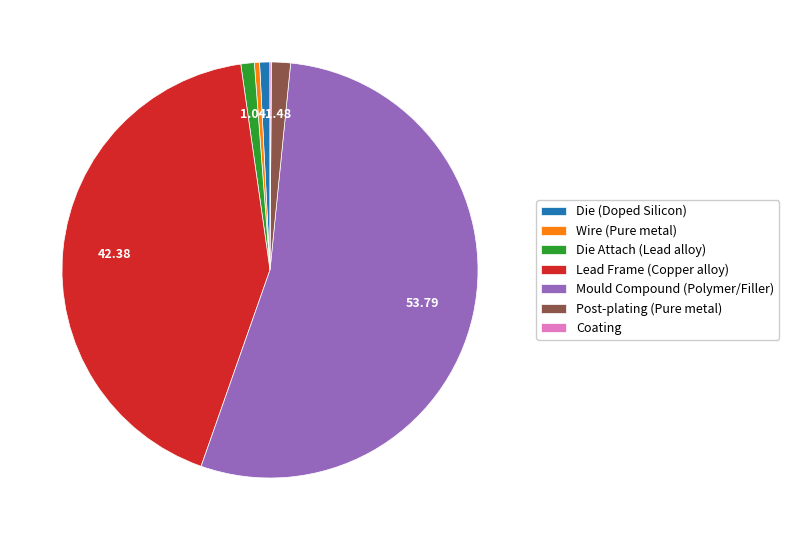

Is there any slice that represents more than half of the pie?

Yes